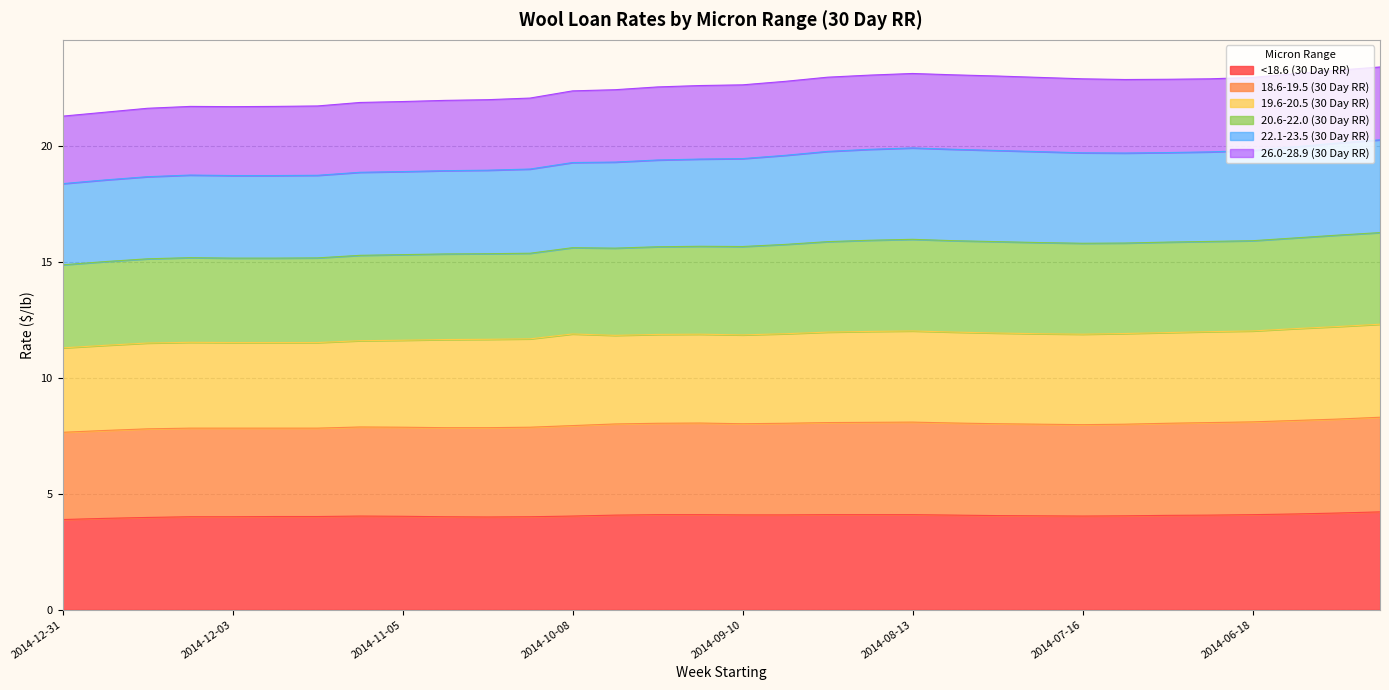

What is the label of the 6th point from the left?

2014-11-26